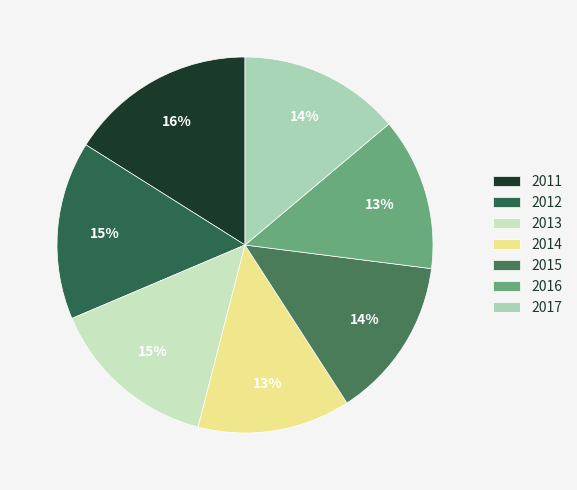

Which category has the smallest portion of the pie?

2014